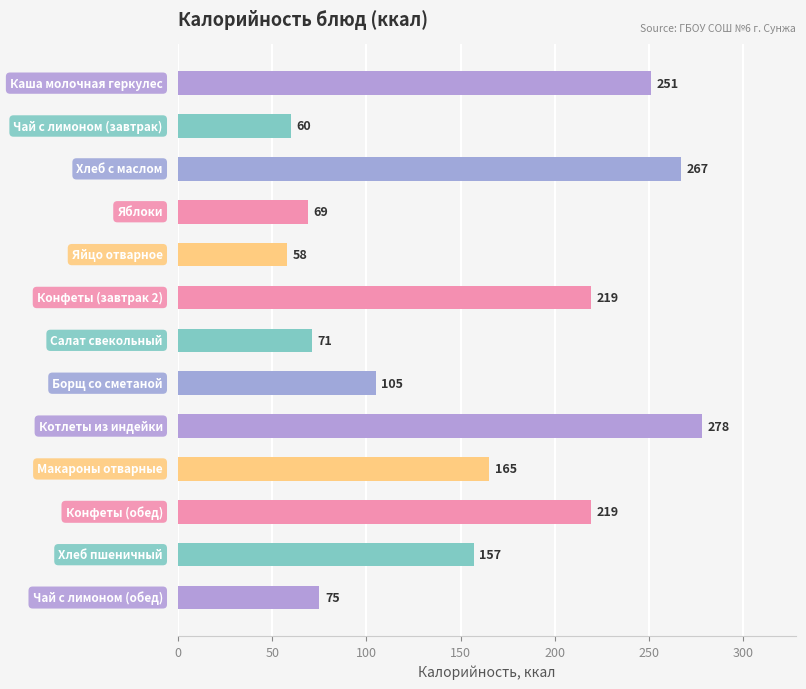

Are the bars grouped side by side (vs. stacked)?

No